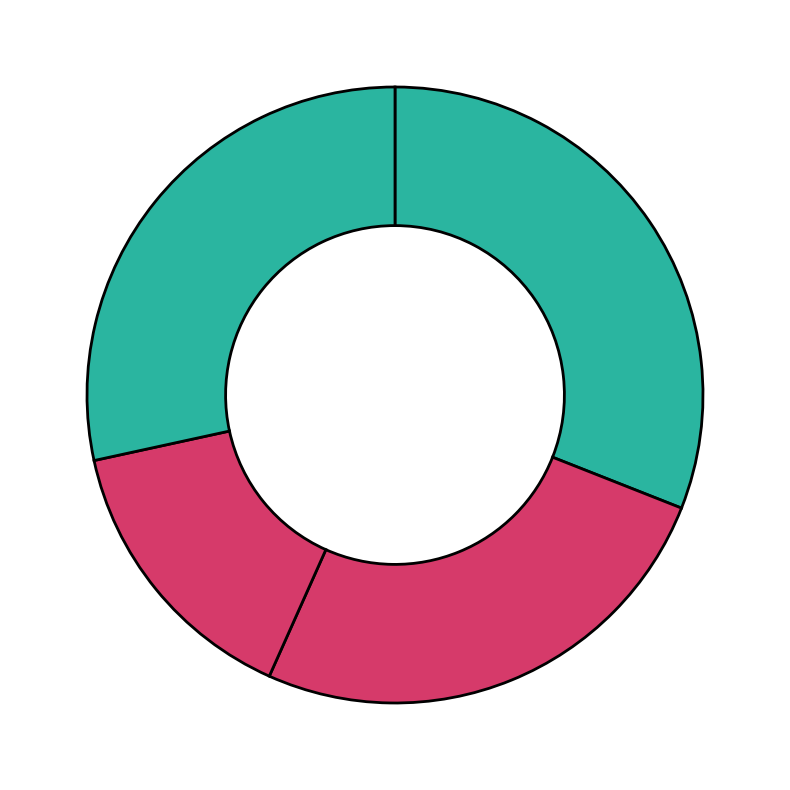

How many segments does this pie chart have?

4